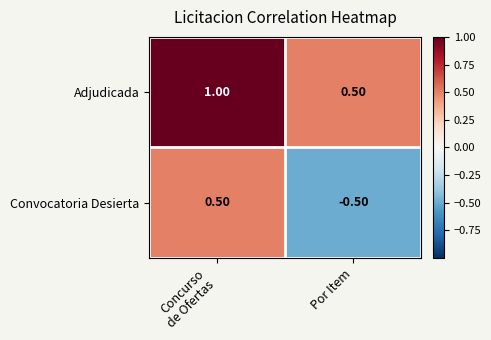

What is the sum of all Adjudicada values?

1.5